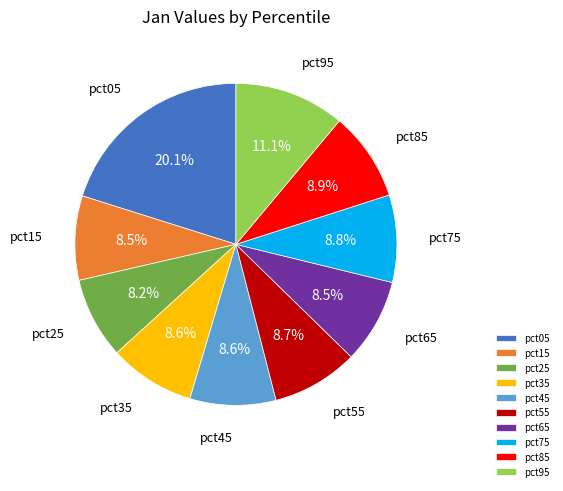

Does any single category account for the majority?

No